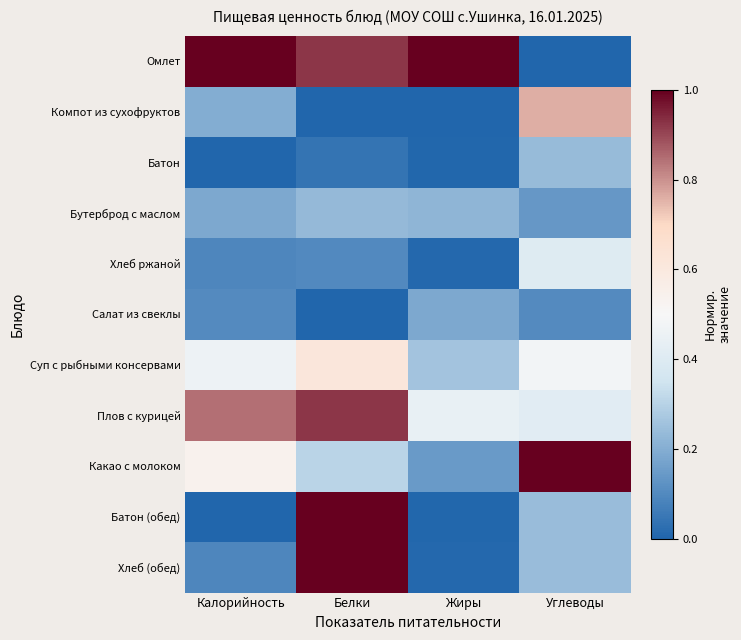

Which series changed the most between Калорийность and Углеводы?

Омлет